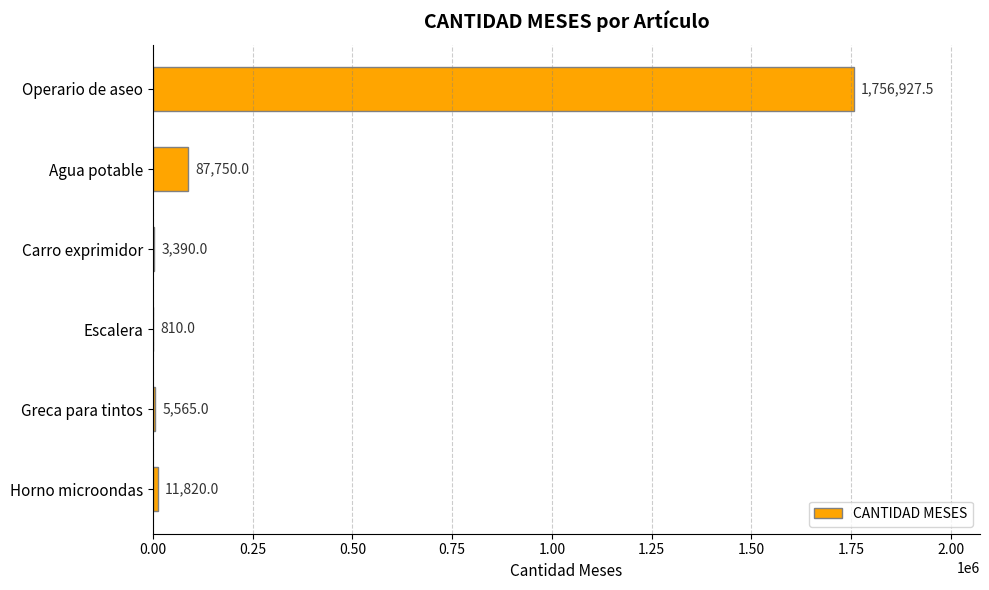

What value does the data have at Horno microondas?

11820.0